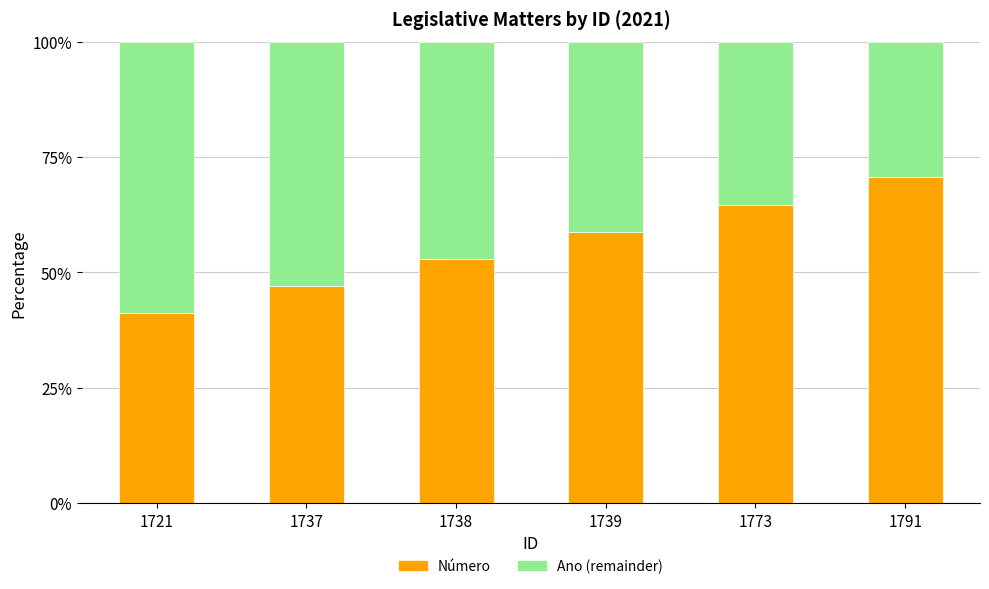

How many values in the Número series exceed 58?

3